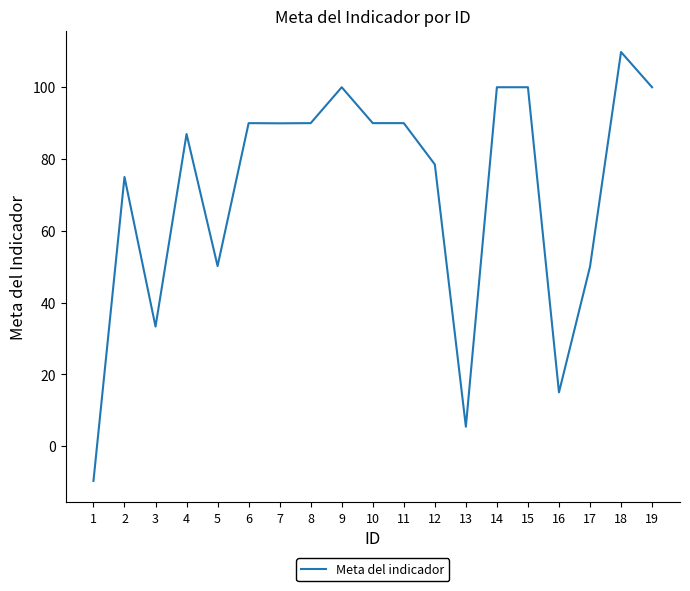

Which label corresponds to the largest value in the chart?

18